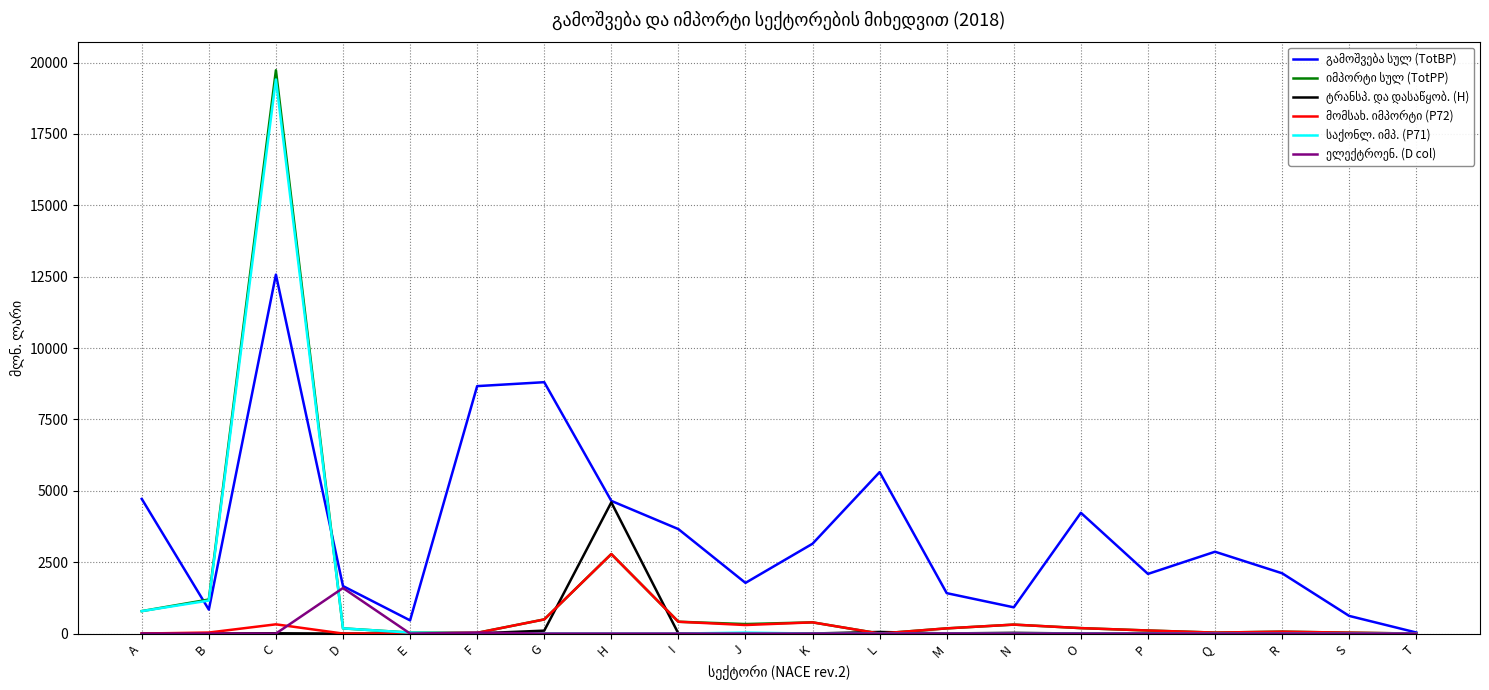

At which category is the sum across all series the highest?

C